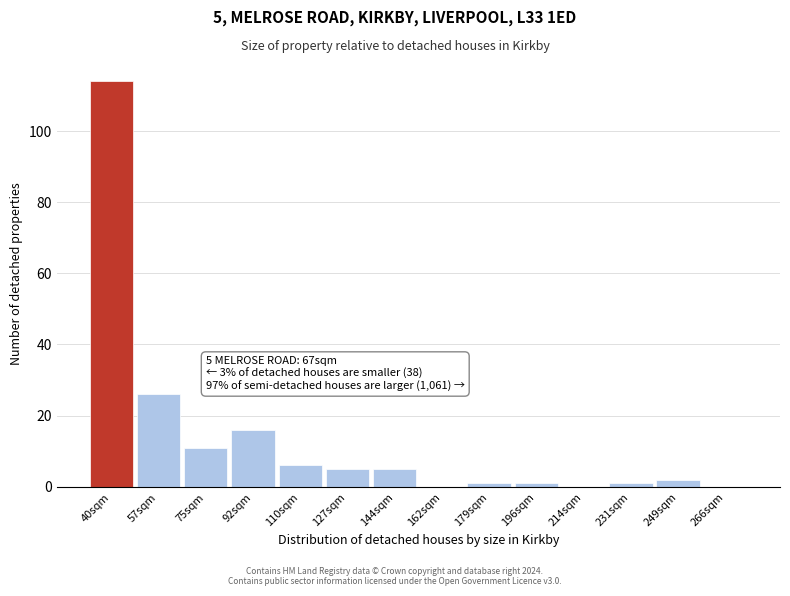

Reading left to right, what are all the values shown in this chart?

40sqm=114	57sqm=26	75sqm=11	92sqm=16	110sqm=6	127sqm=5	144sqm=5	162sqm=0	179sqm=1	196sqm=1	214sqm=0	231sqm=1	249sqm=2	266sqm=0